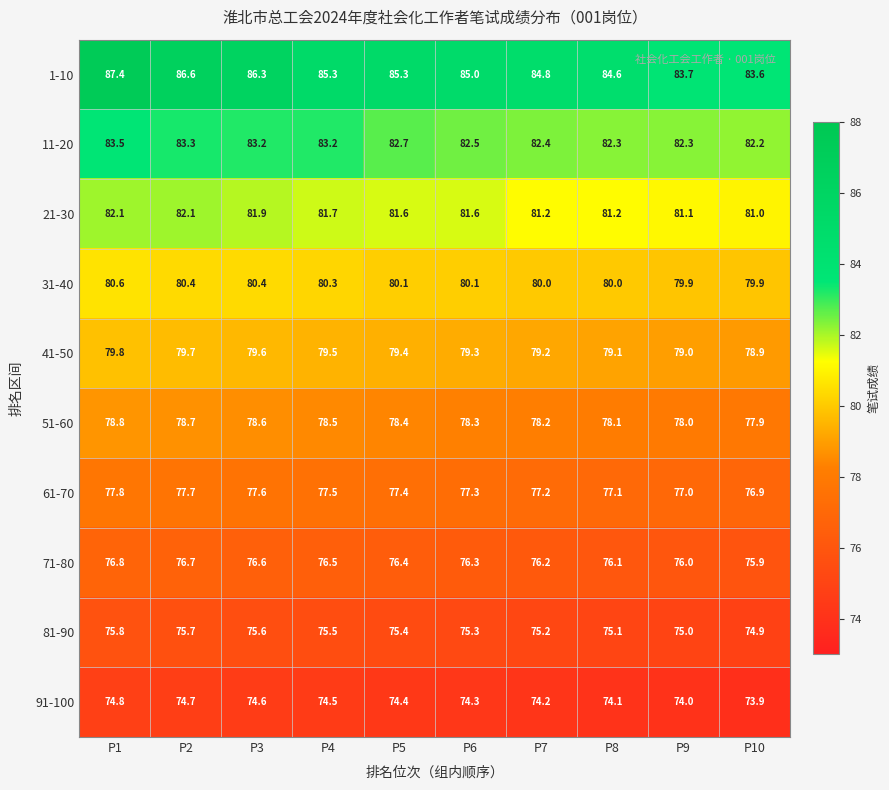

Where is 1-10 nearest to the value 85?

P6